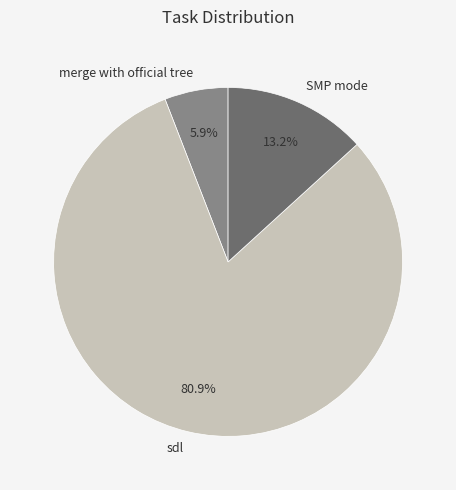

What percentage is the sdl slice, to the nearest percent?

81%